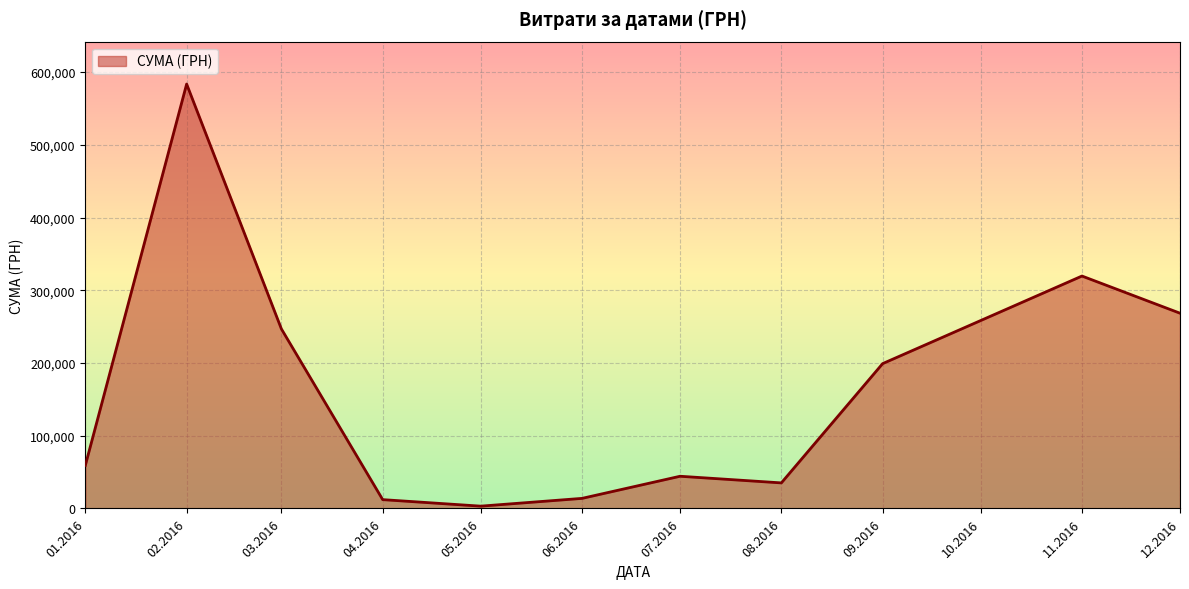

What is the difference between the values at 06.2016 and 01.2016?

45381.6